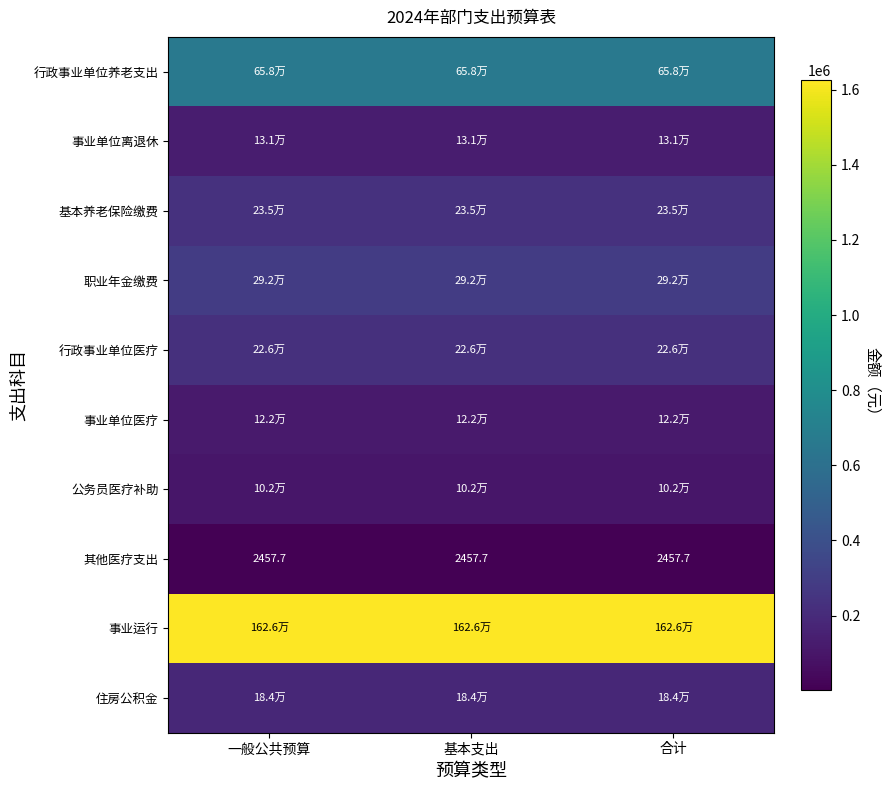

What is the lowest value of the 事业单位离退休 series?

131400.0